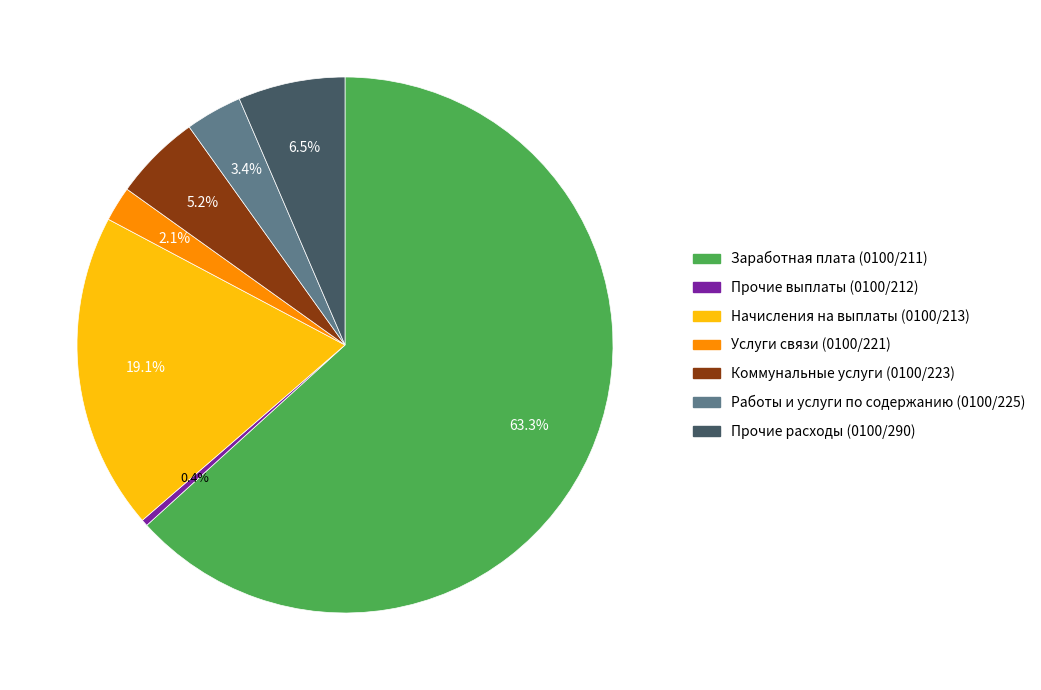

What percentage is the Коммунальные услуги (0100/223) slice, to the nearest percent?

5%